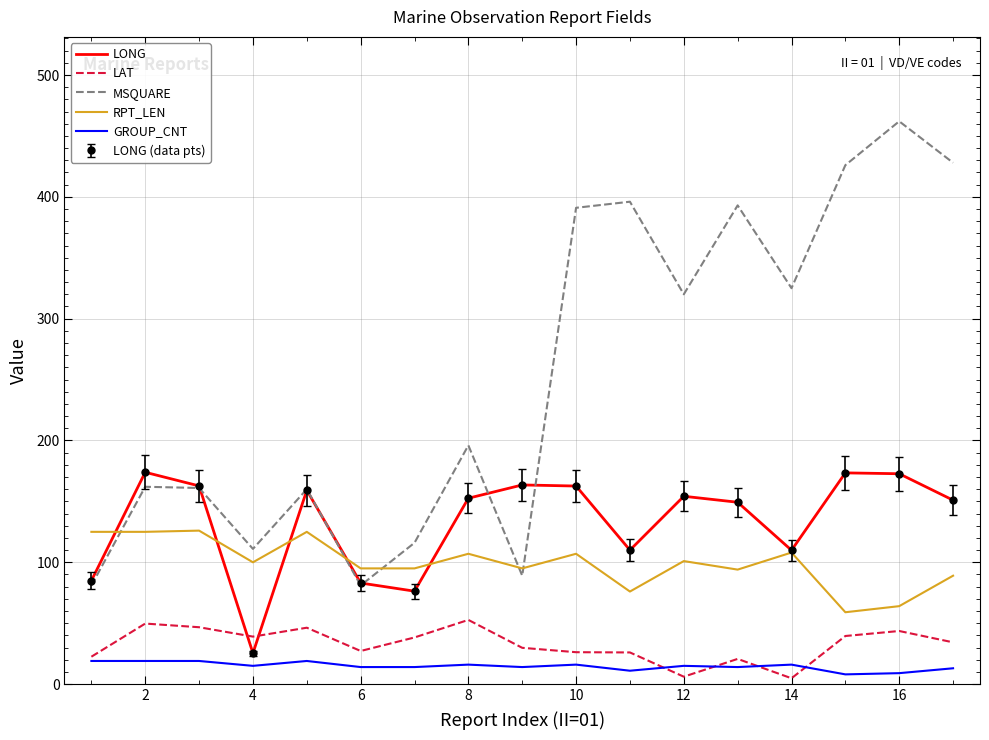

What is the greatest value displayed?

462.0